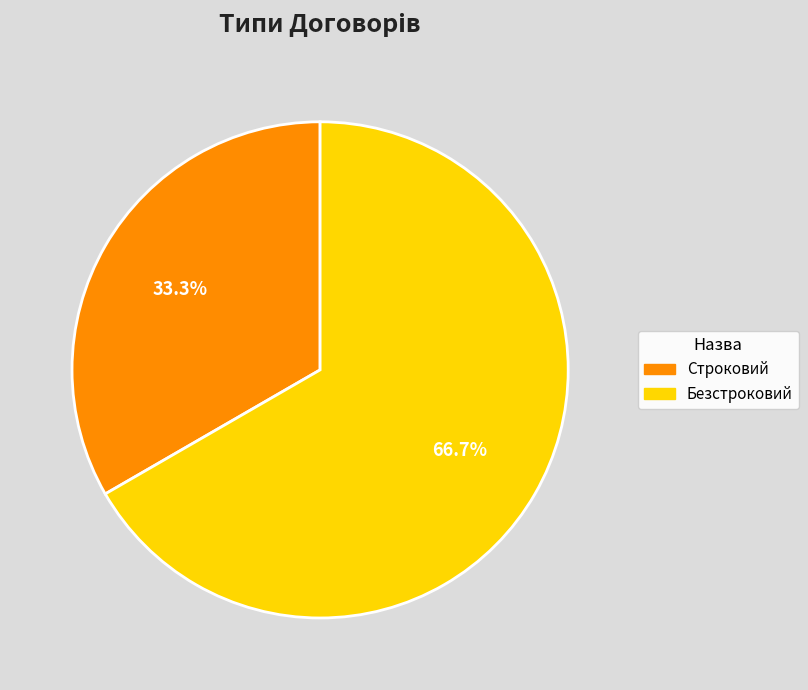

Which slice is the largest?

Безстроковий